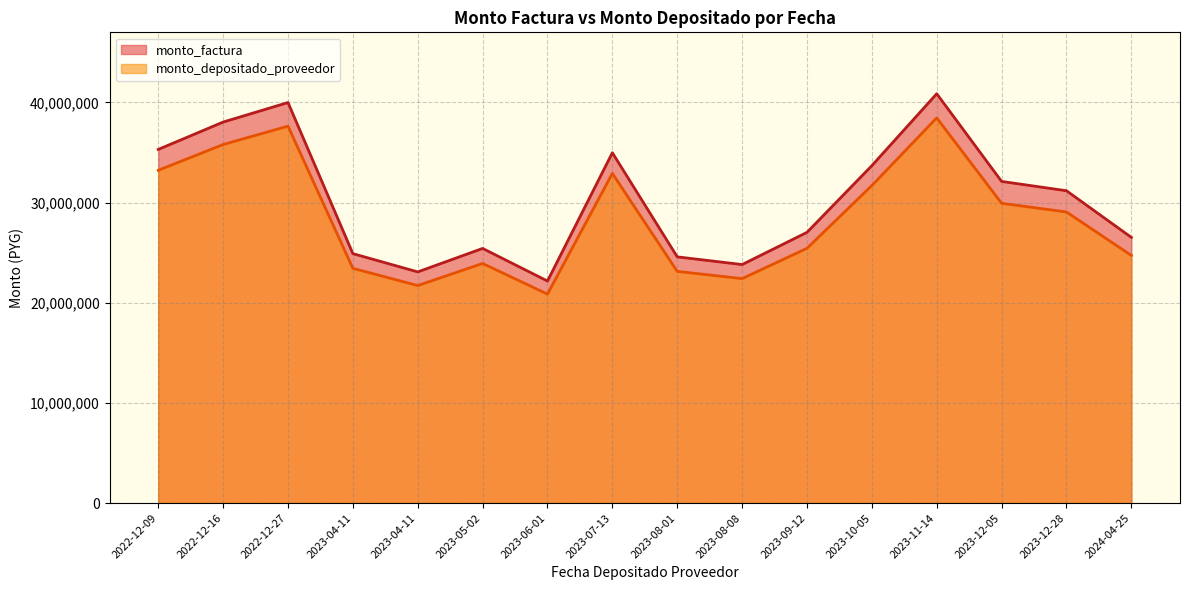

True or false: monto_depositado_proveedor and monto_factura cross at least once.

False